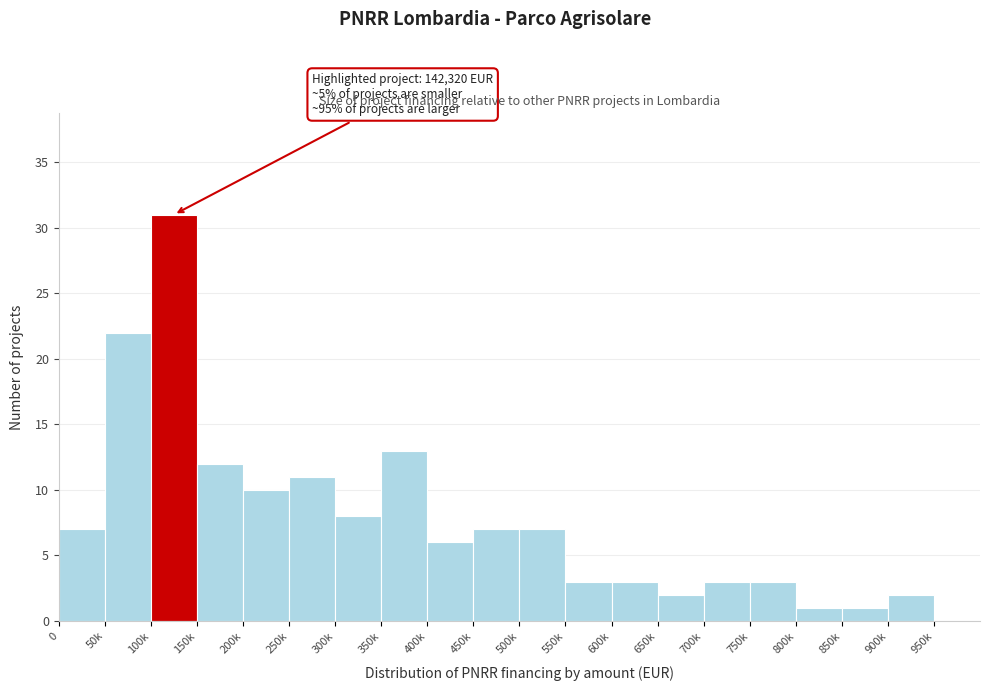

Reading right to left, what are all the values shown in this chart?

950k=0	900k=2	850k=1	800k=1	750k=3	700k=3	650k=2	600k=3	550k=3	500k=7	450k=7	400k=6	350k=13	300k=8	250k=11	200k=10	150k=12	100k=31	50k=22	0=7